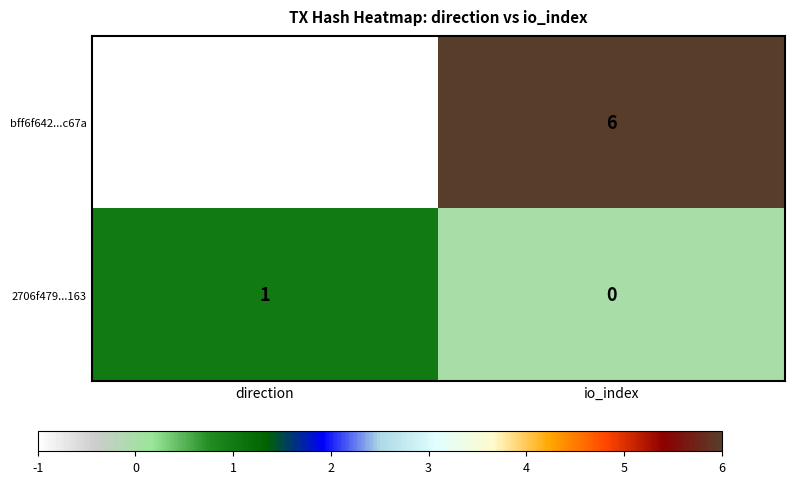

Which series has the widest spread of values?

bff6f642...c67a